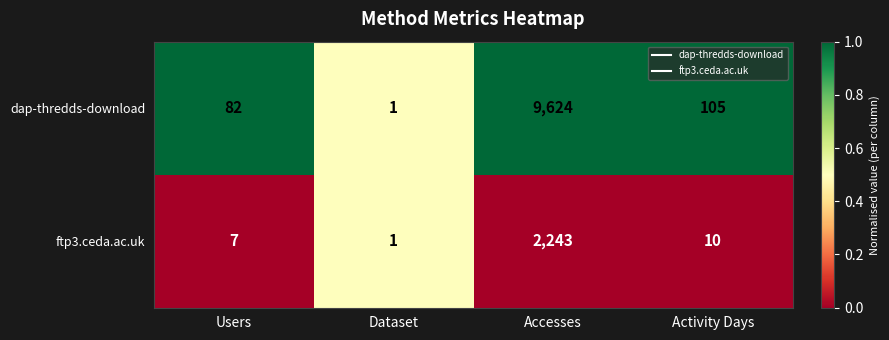

Which series has the largest total across all categories?

dap-thredds-download